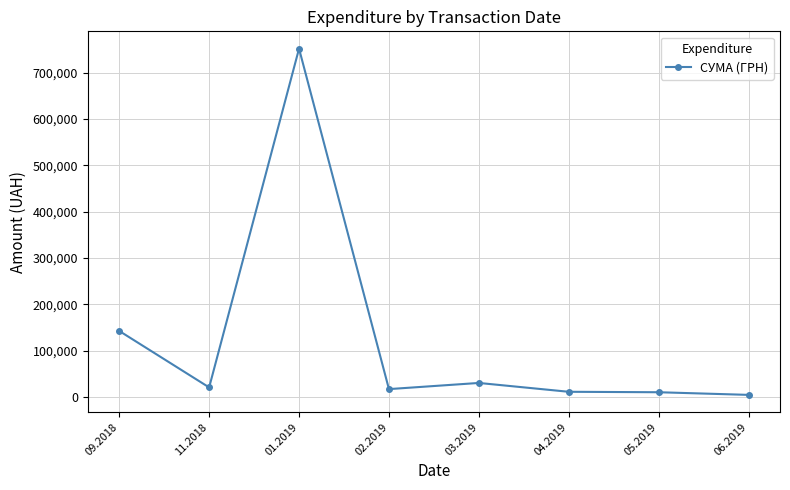

At which label is the value closest to 378244?

09.2018